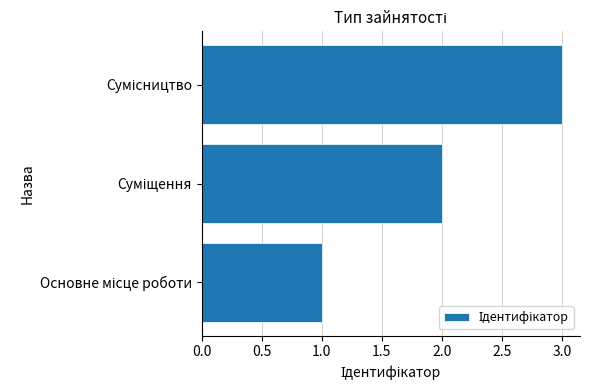

How many bars are there in total?

3